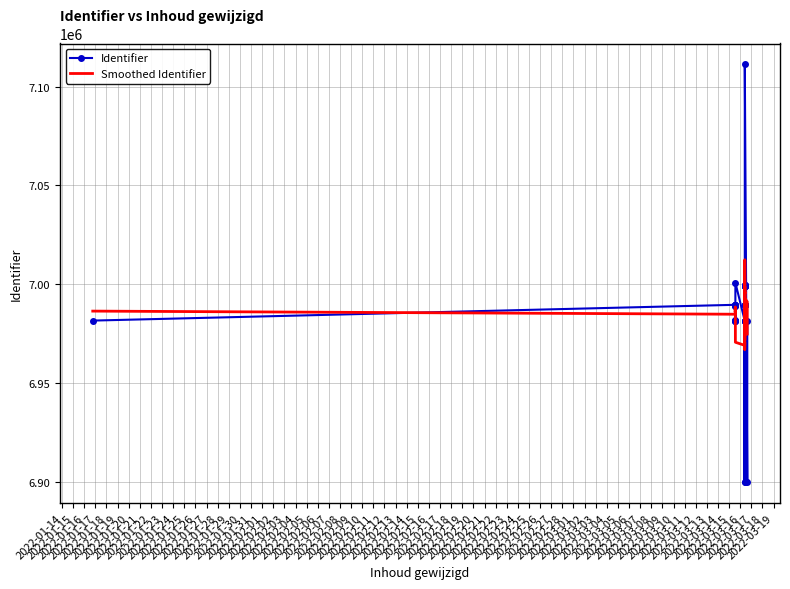

Which series has the largest range (max minus min)?

Identifier